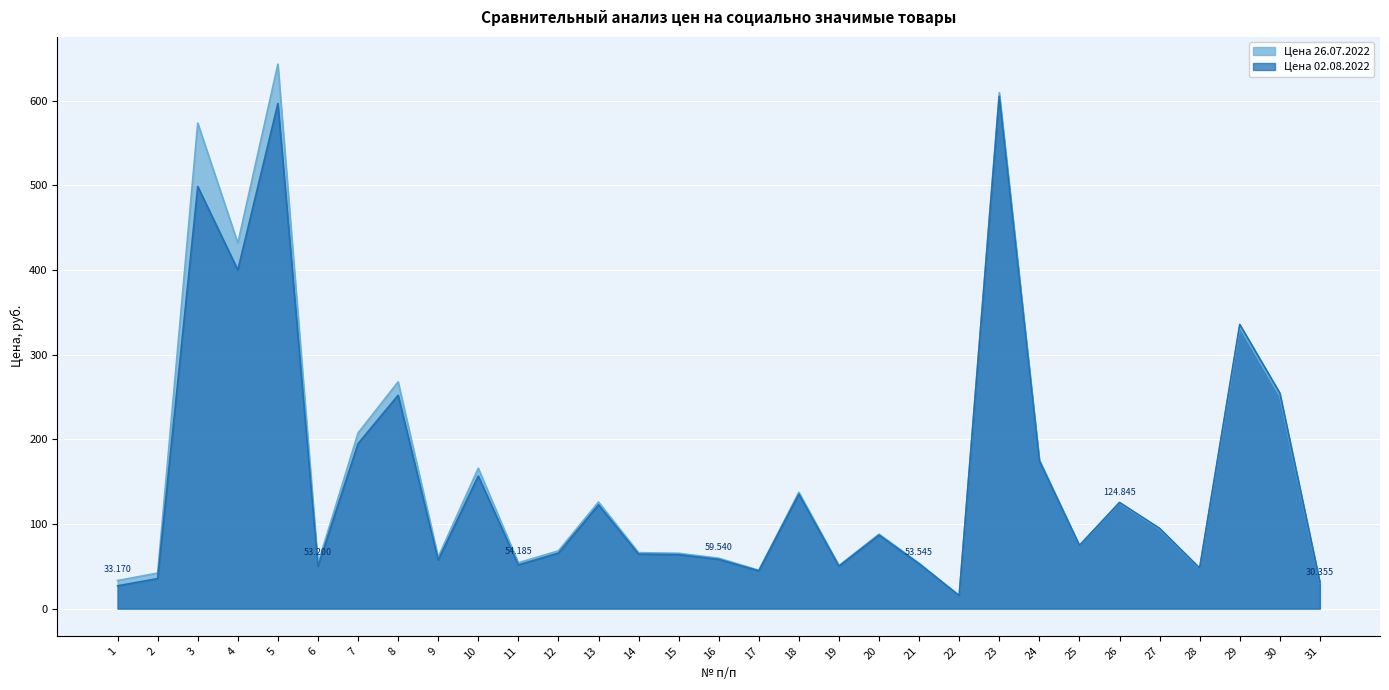

Rank the categories by Цена 26.07.2022 value from highest to lowest.

5, 23, 3, 4, 29, 8, 30, 7, 24, 10, 18, 13, 26, 27, 20, 25, 12, 14, 15, 9, 16, 11, 21, 6, 19, 28, 17, 2, 1, 31, 22